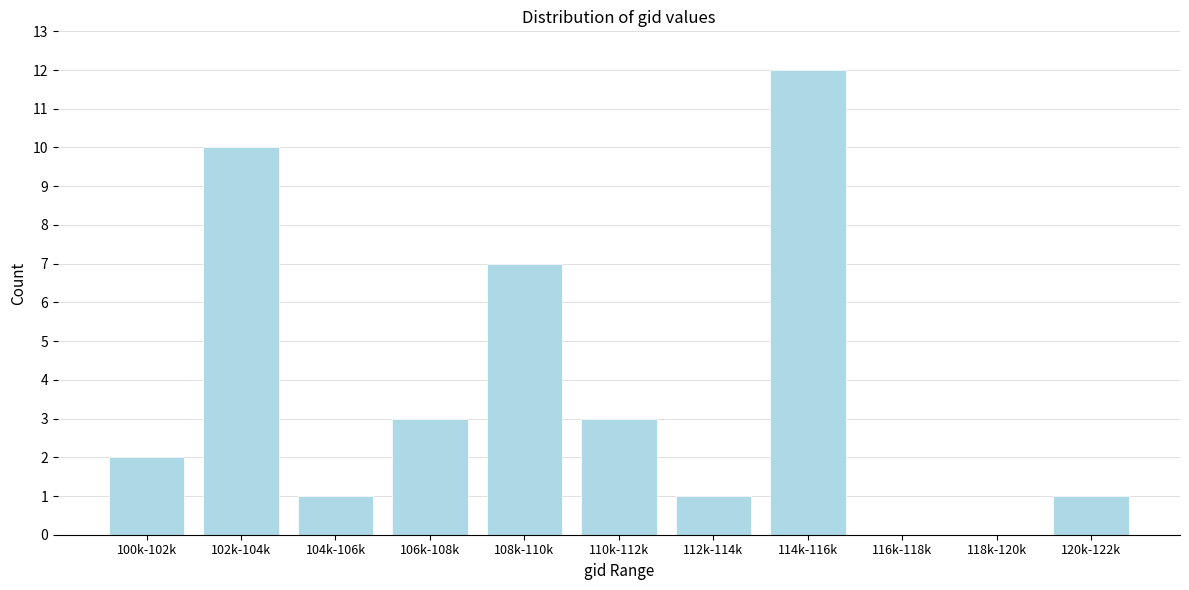

Reading right to left, extract all data points from this chart.

120k-122k=1	118k-120k=0	116k-118k=0	114k-116k=12	112k-114k=1	110k-112k=3	108k-110k=7	106k-108k=3	104k-106k=1	102k-104k=10	100k-102k=2